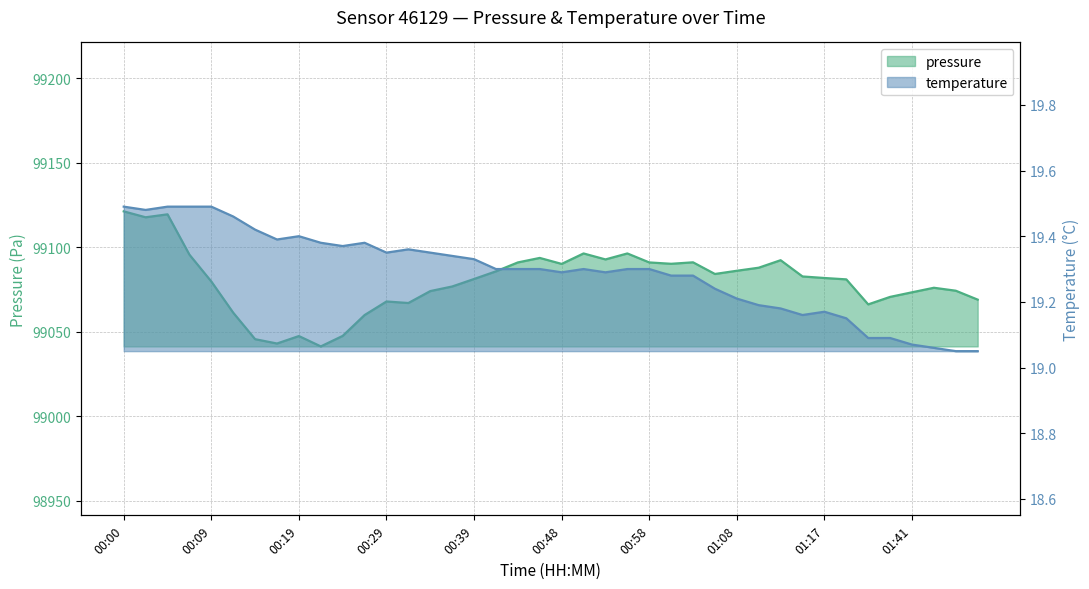

At 01:10, list the series in order from largest to smallest.

pressure, temperature